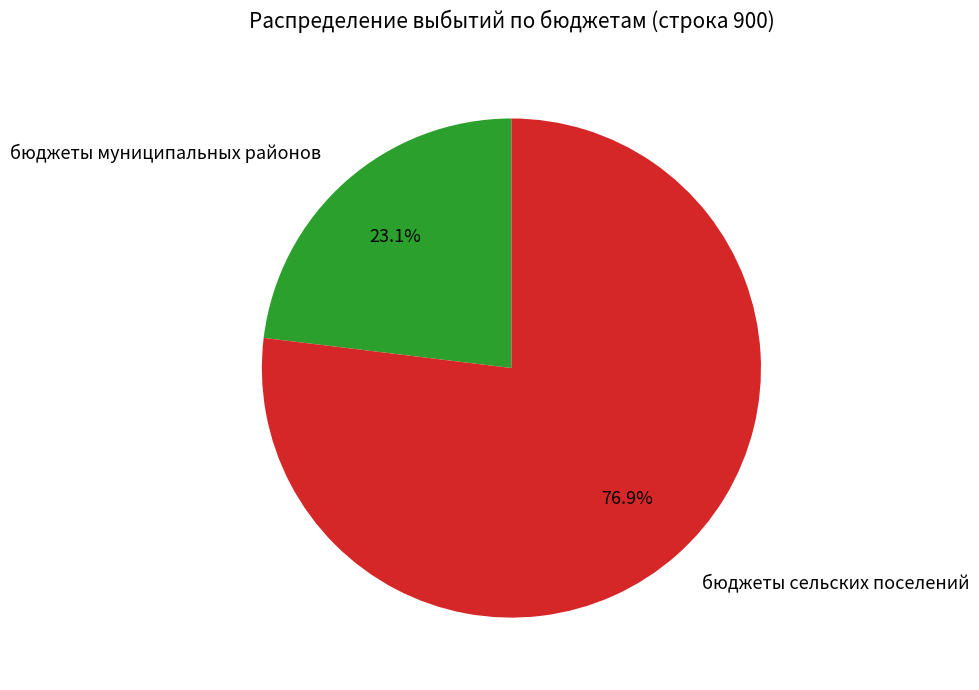

How many segments does this pie chart have?

2